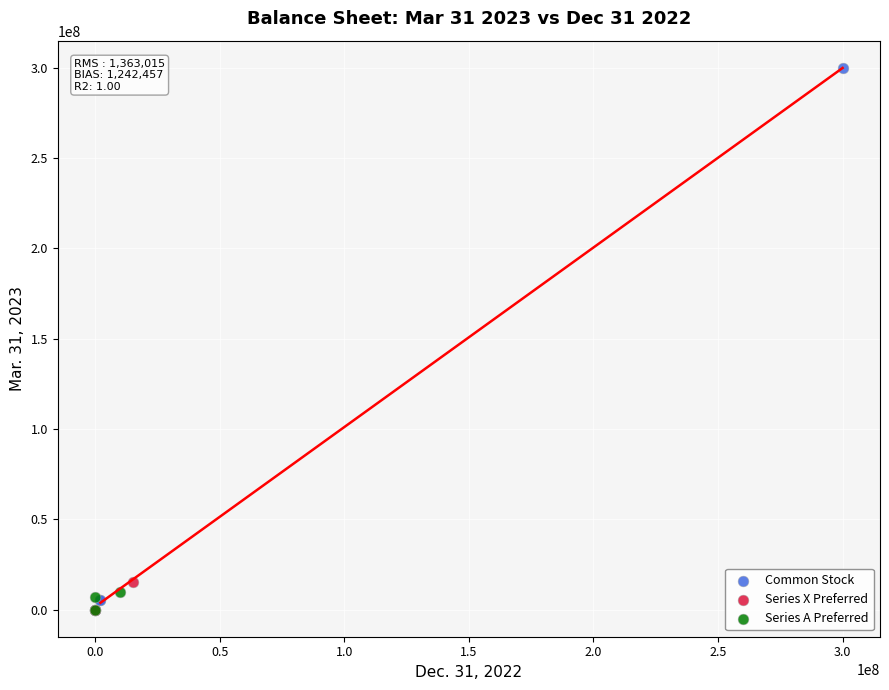

Which series reaches the maximum Y coordinate?

Common Stock